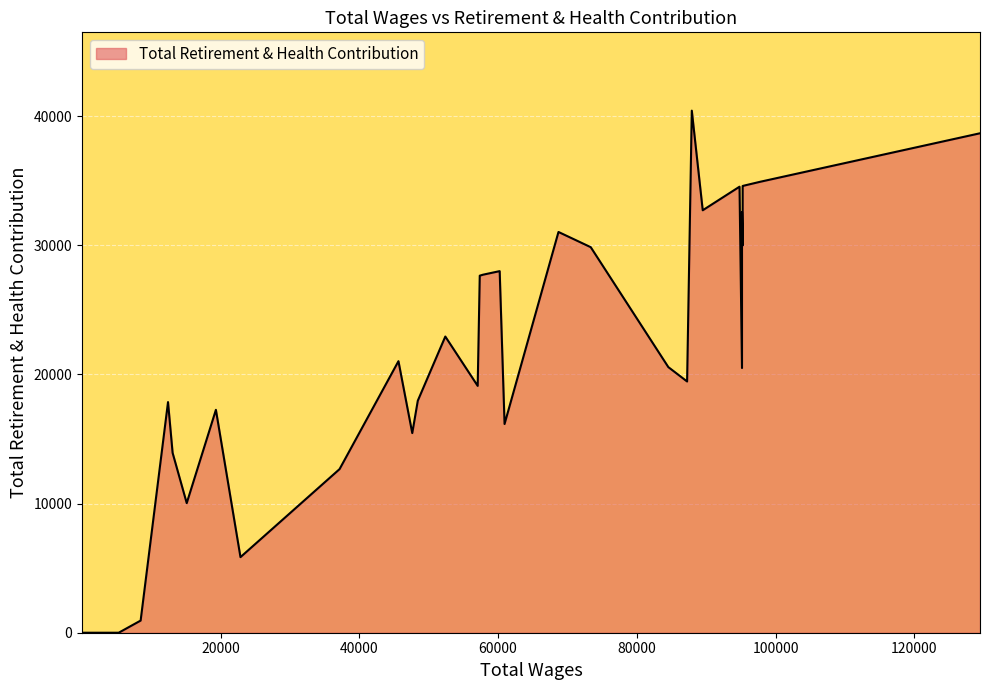

How many values are above zero?

32